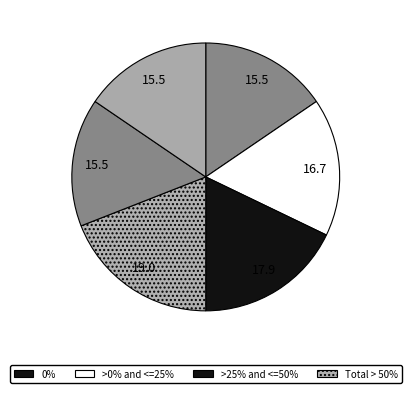

Count the number of slices in the pie.

6